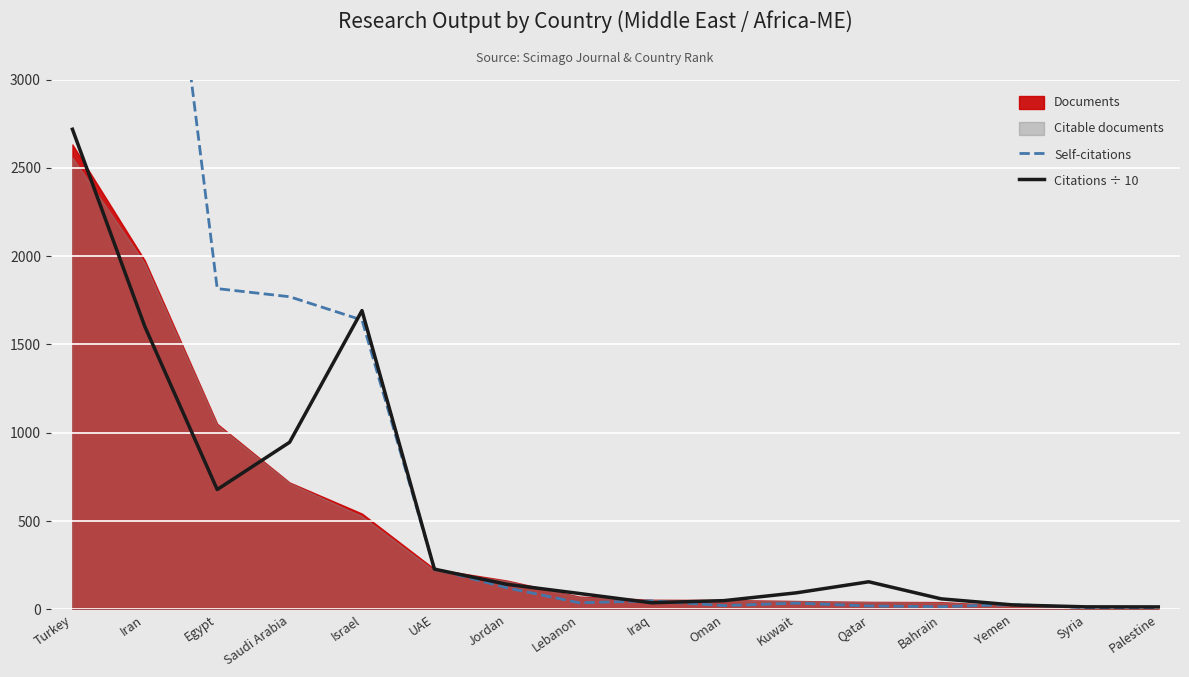

Where does the Citations ÷ 10 series first go above 141?

Turkey